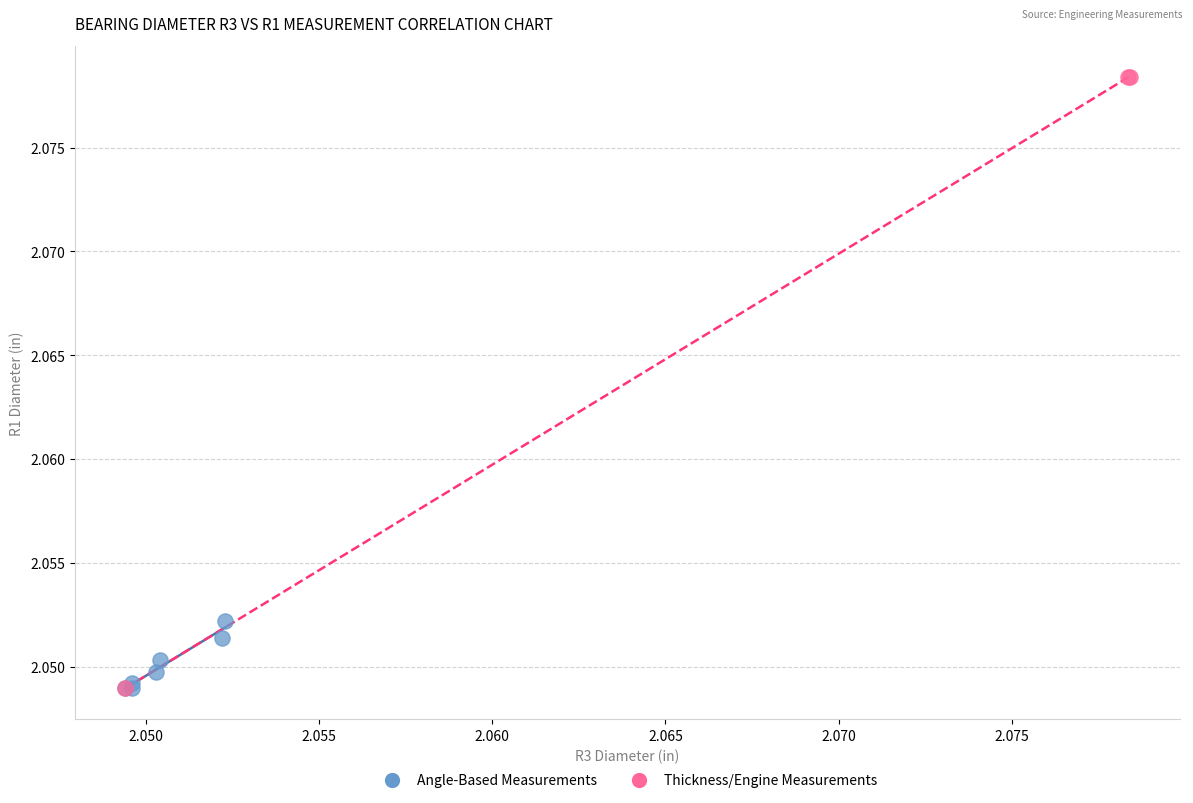

What are all the series names shown in the legend?

Angle-Based Measurements, Thickness/Engine Measurements